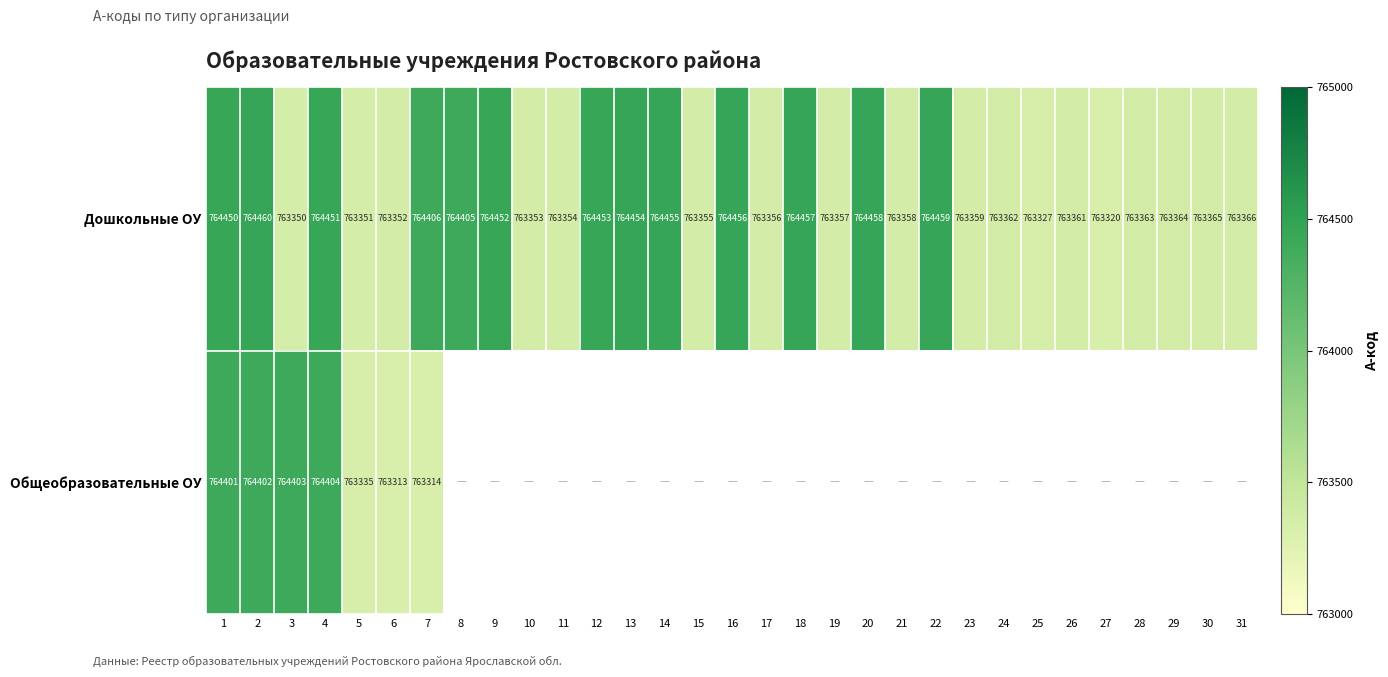

Which category has the lowest value in the Дошкольные ОУ series?

27